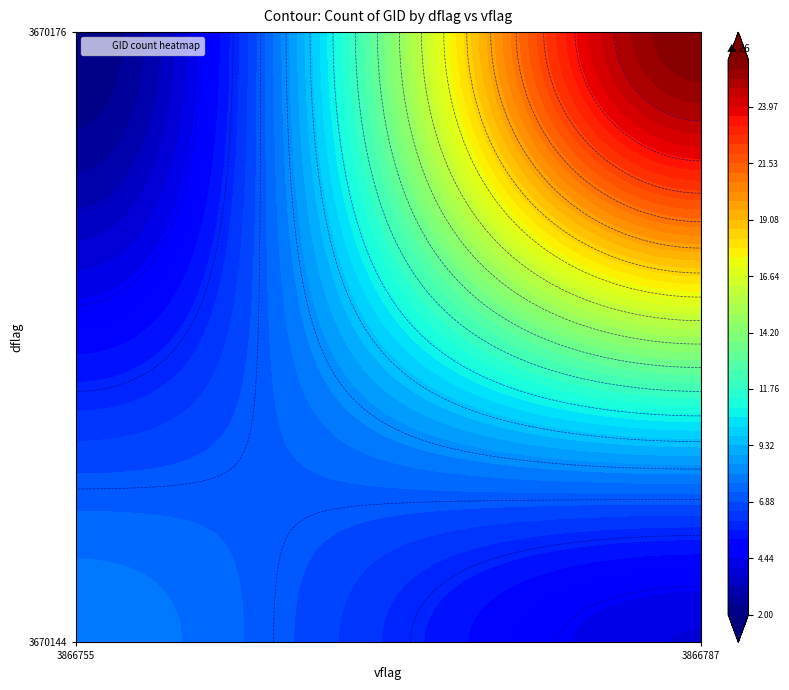

Reading left to right, transcribe all the data shown in this chart.

3670144_3866755=8	3670144_3866787=4	3670176_3866755=2	3670176_3866787=26